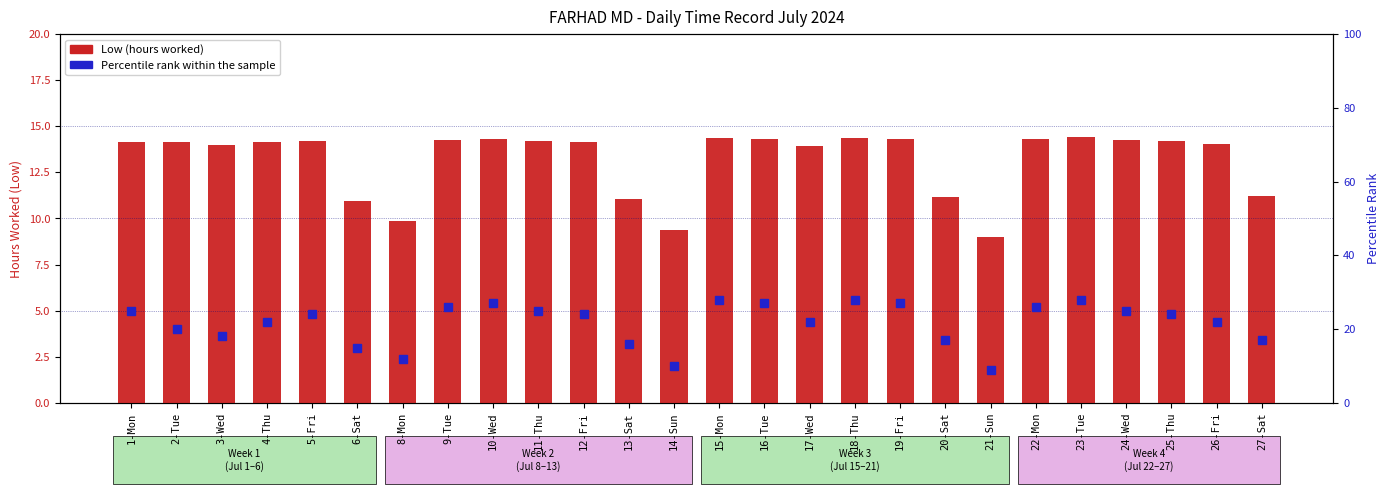

What is the highest value of the Low (hours worked) series?

14.4